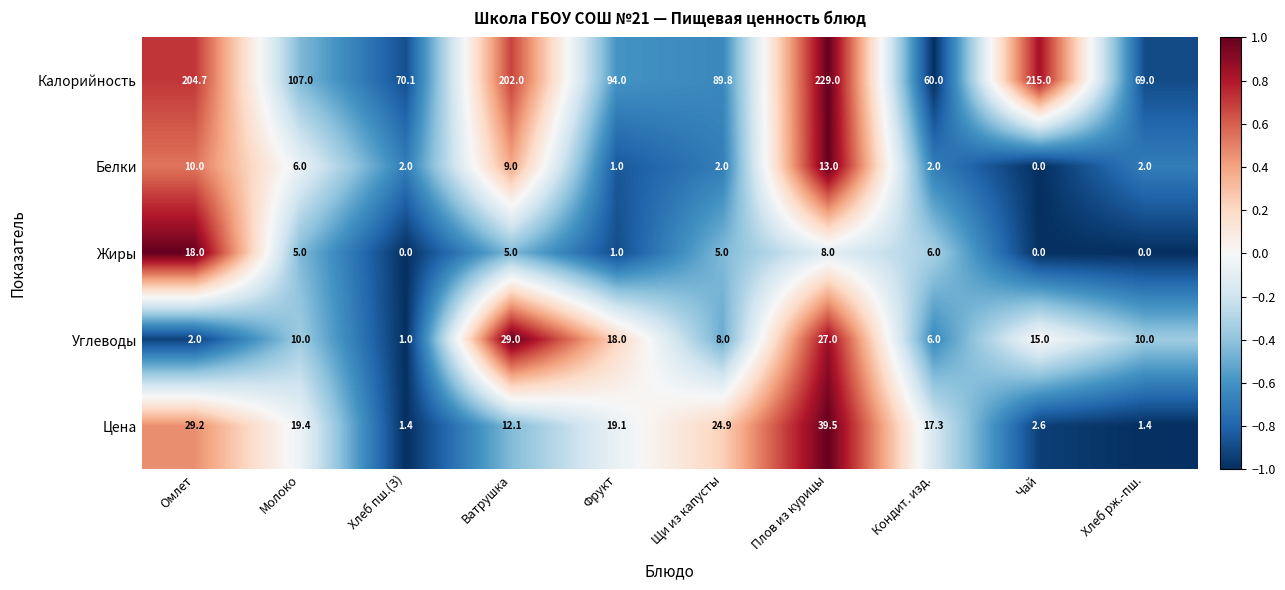

Which series has the largest total across all categories?

Калорийность